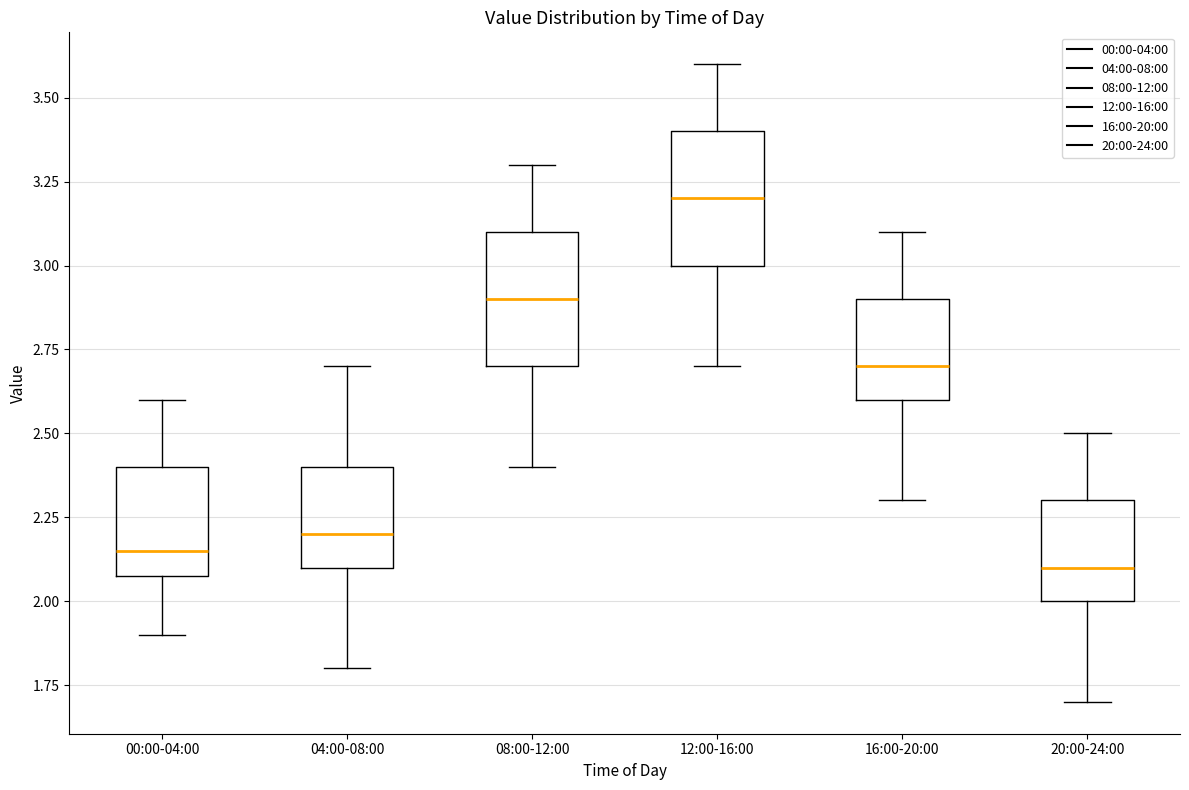

Reading left to right, read every box against the y-axis: the position of its median line, the range the box covers, and the ends of its whiskers. The values are not printed on the chart, so give them approximately, as read against the axis.

00:00-04:00: median 2.15, box 2.10 to 2.40, whiskers 1.90 to 2.60
04:00-08:00: median 2.20, box 2.10 to 2.40, whiskers 1.80 to 2.70
08:00-12:00: median 2.90, box 2.70 to 3.10, whiskers 2.40 to 3.30
12:00-16:00: median 3.20, box 3.00 to 3.40, whiskers 2.70 to 3.60
16:00-20:00: median 2.70, box 2.60 to 2.90, whiskers 2.30 to 3.10
20:00-24:00: median 2.10, box 2.00 to 2.30, whiskers 1.70 to 2.50